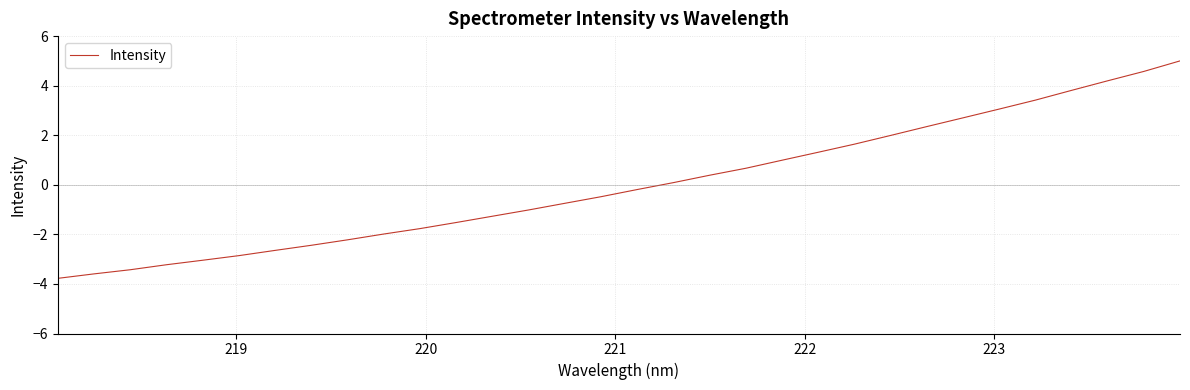

What is the maximum value shown in the chart?

5.0